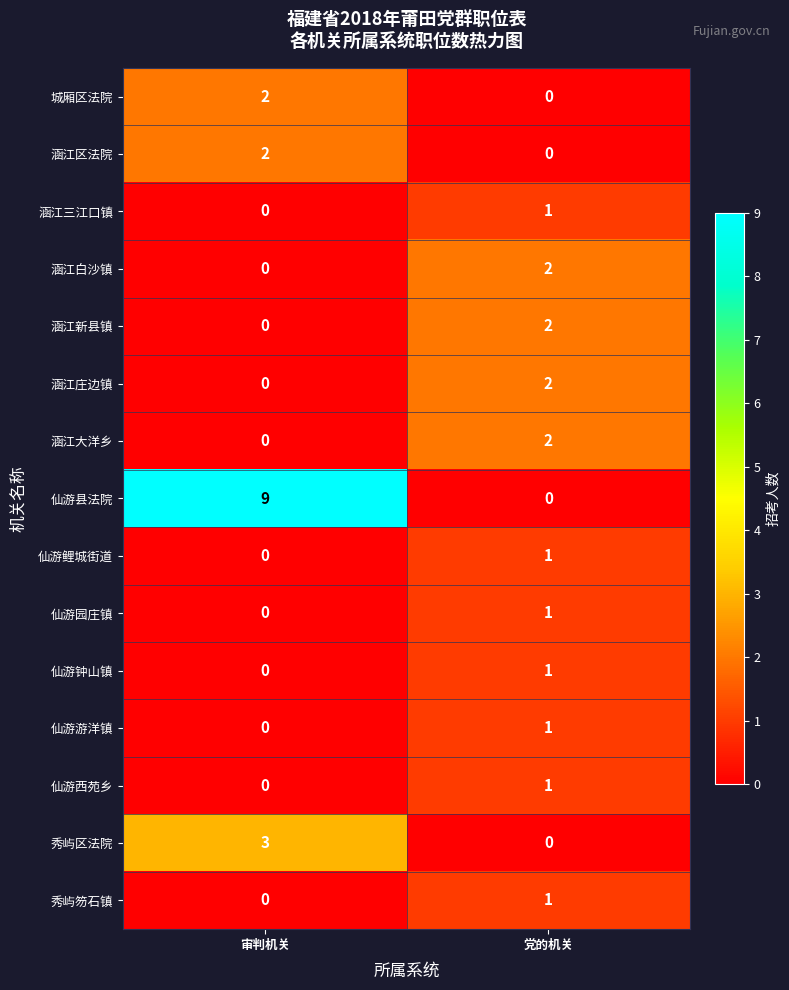

At which category does the chart reach its peak across all series?

审判机关